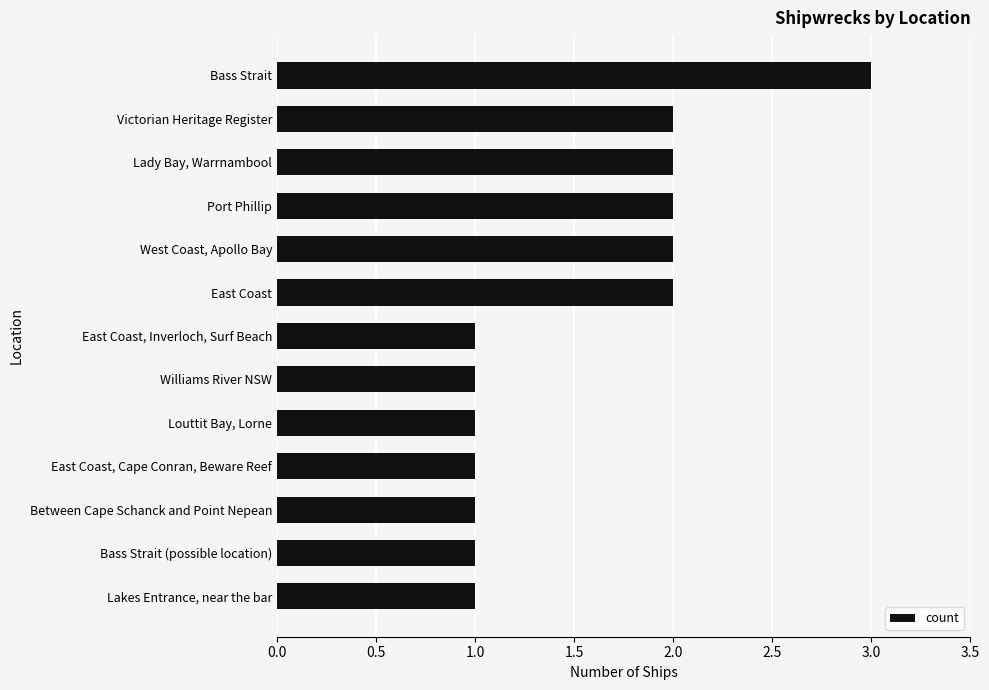

Are the bars grouped side by side (vs. stacked)?

No